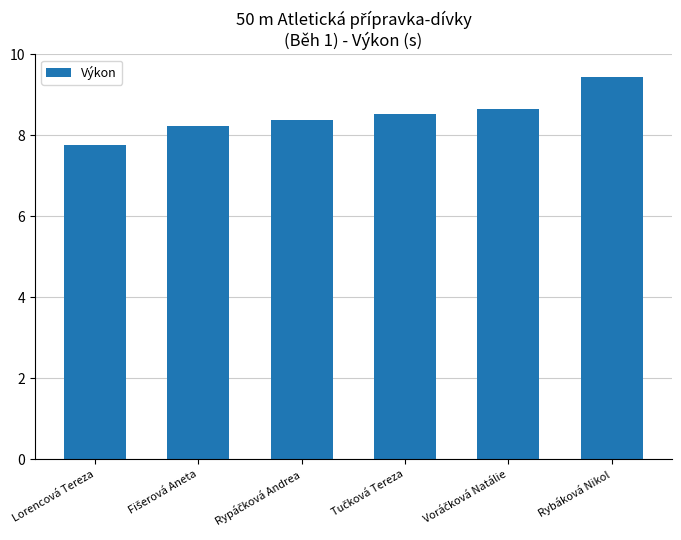

The chart shows a value of 16.8 at Rybáková Nikol. True or false?

False